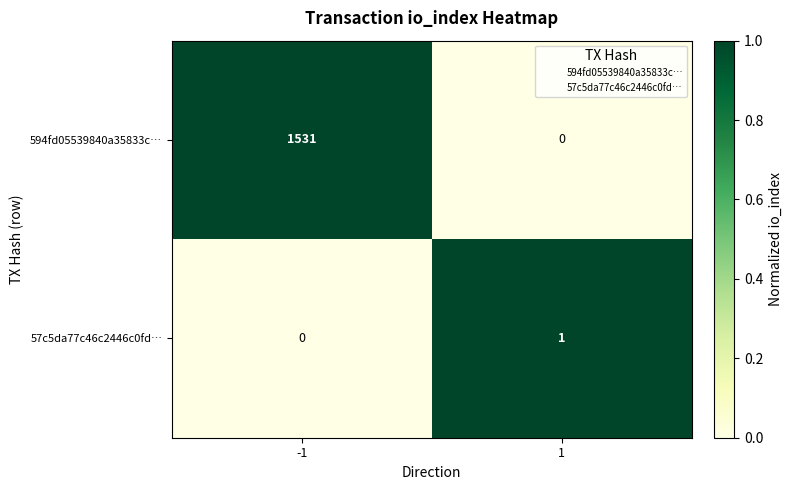

What is the approximate value of 594fd05539840a35833c… at -1, to the nearest 10?

1530